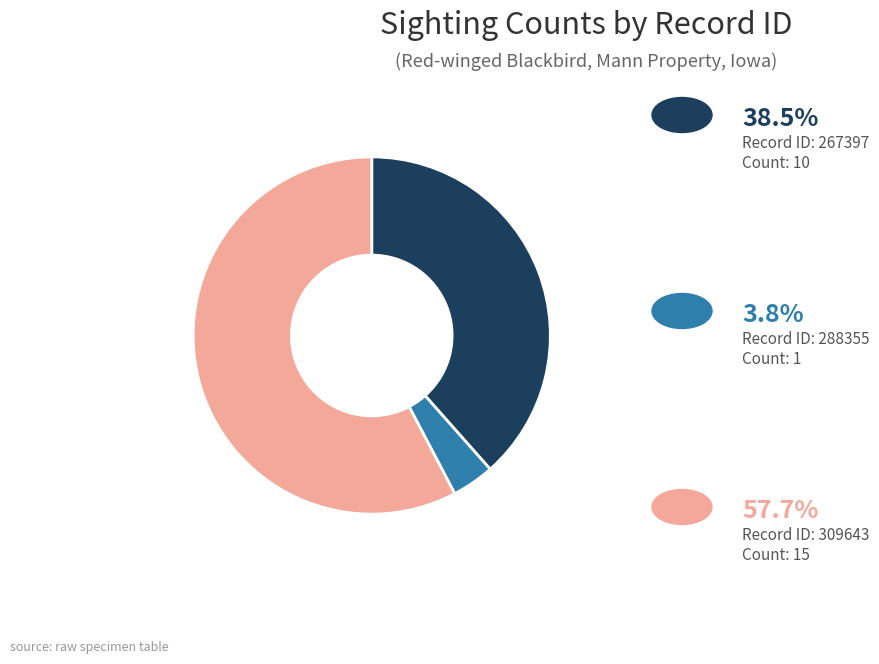

Does any single category account for the majority?

Yes